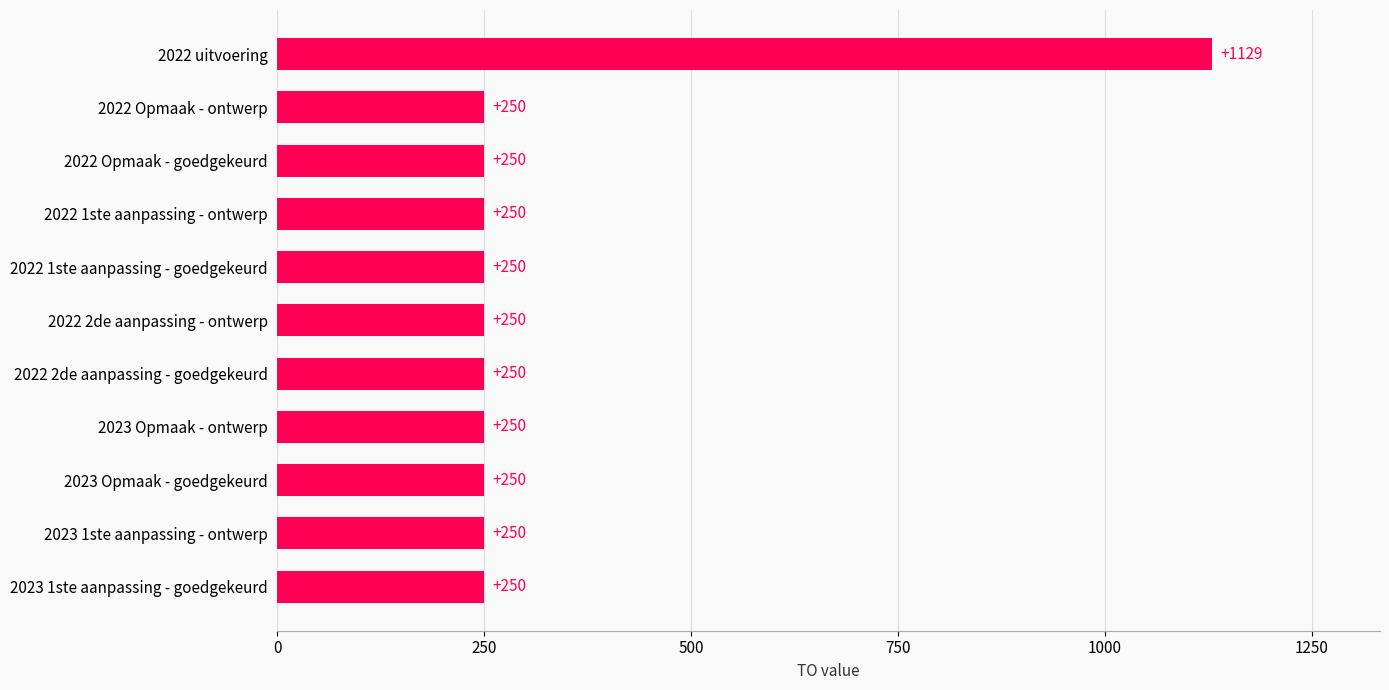

Are the bars grouped side by side (vs. stacked)?

No